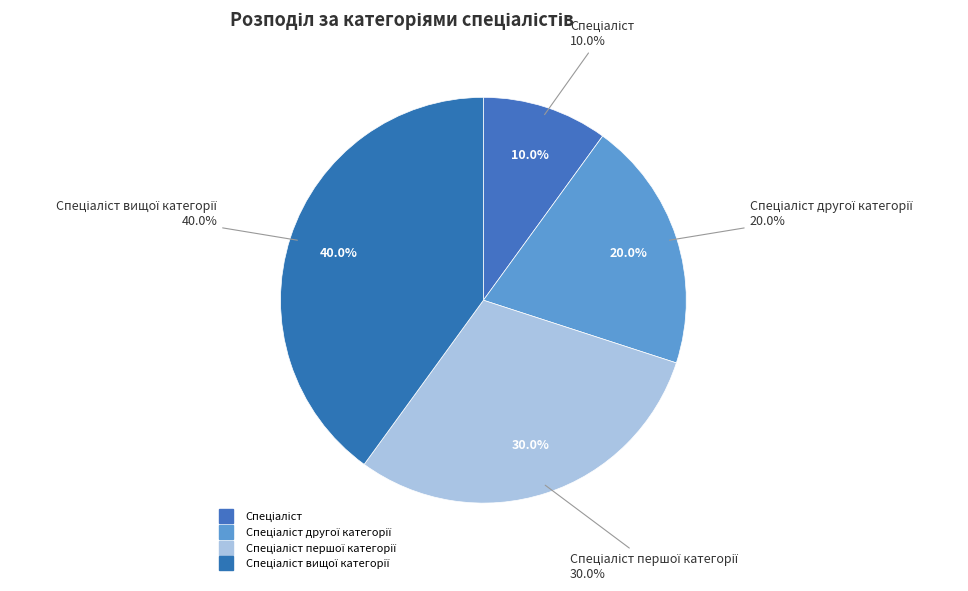

Is Спеціаліст першої категорії the majority of the pie?

No